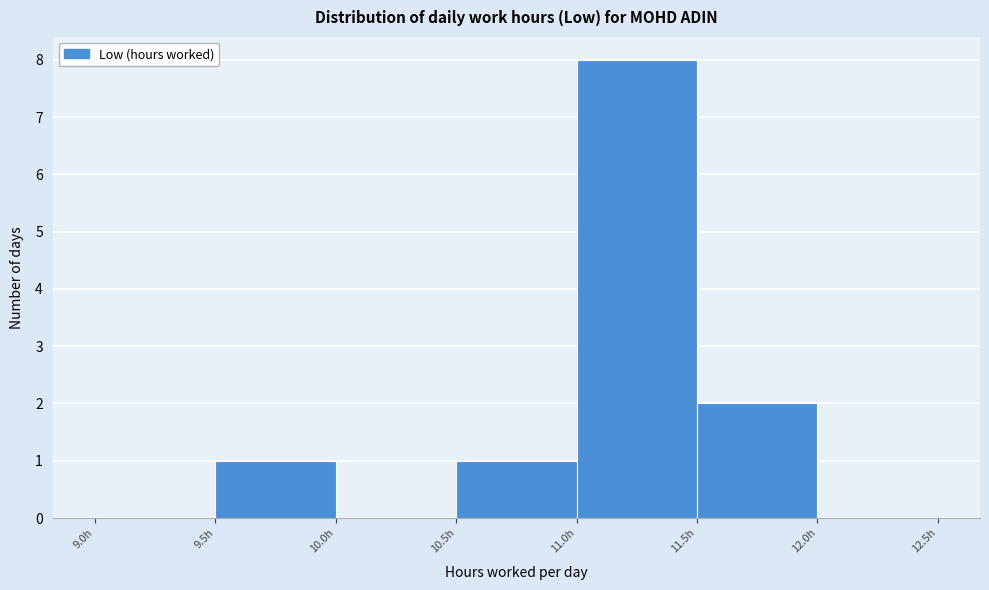

Which range on the x-axis has the tallest bar?

11.0 to 11.5